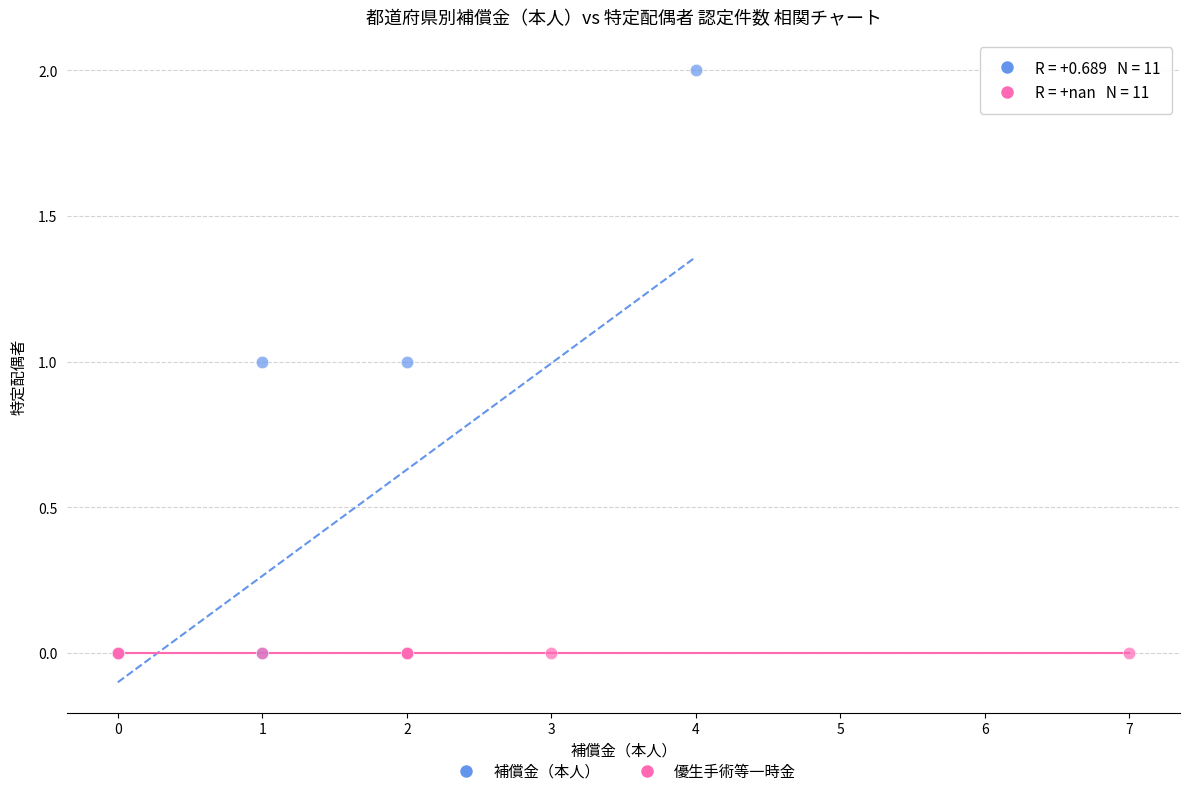

What are all the series names shown in the legend?

補償金（本人）, 優生手術等一時金